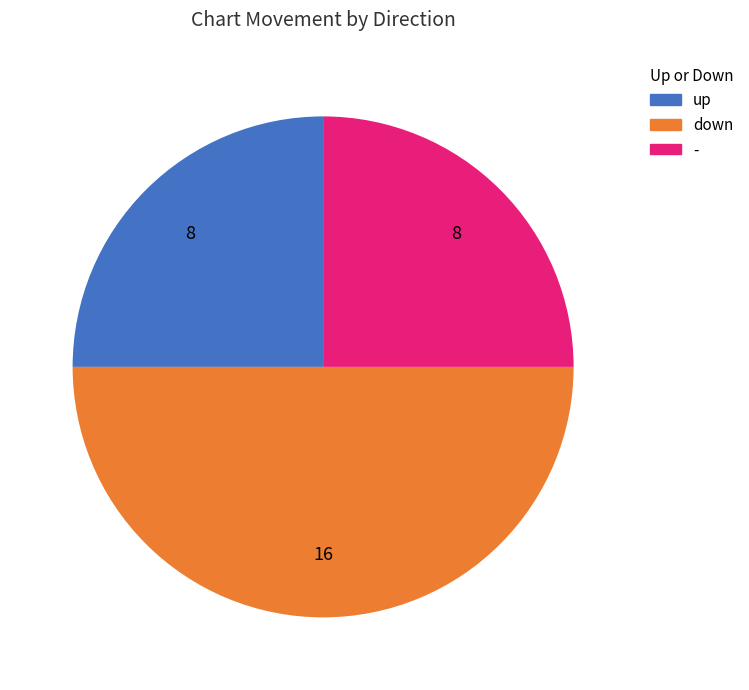

What is the largest slice in the pie chart?

down